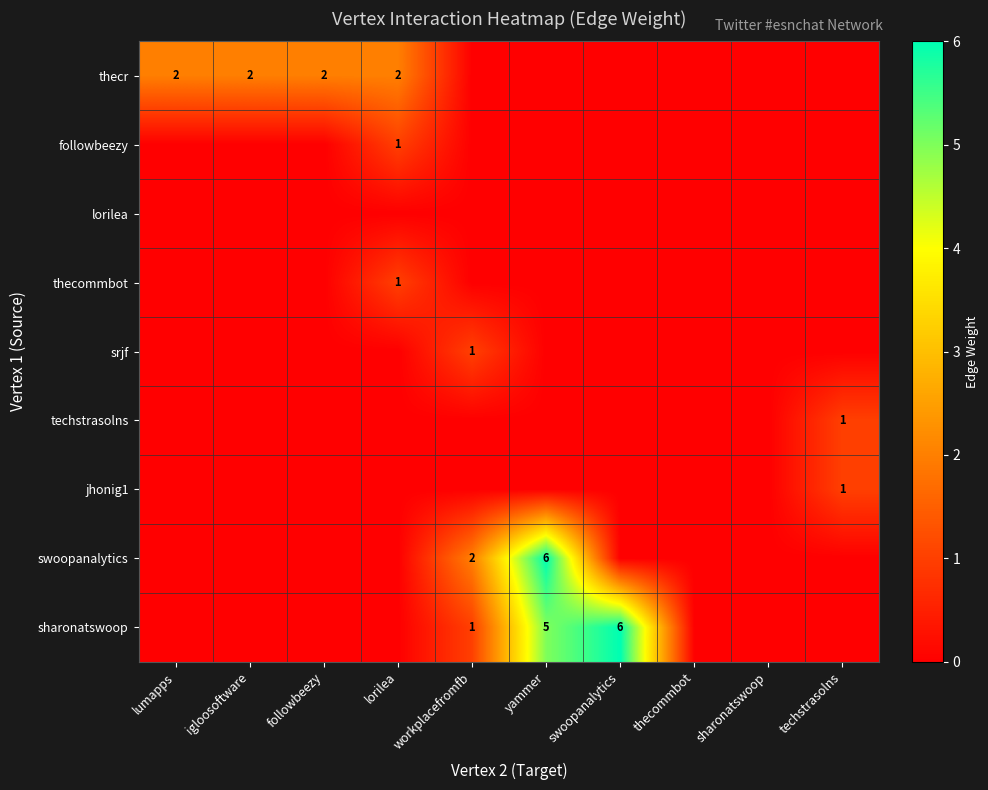

True or false: swoopanalytics has a value of 0 at followbeezy.

True